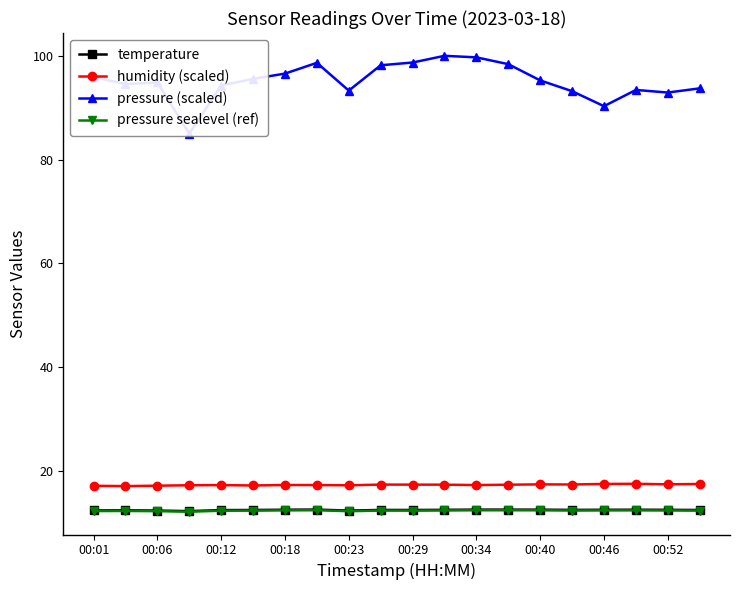

Rank the series at 19 from highest to lowest value.

pressure (scaled), humidity (scaled), temperature, pressure sealevel (ref)